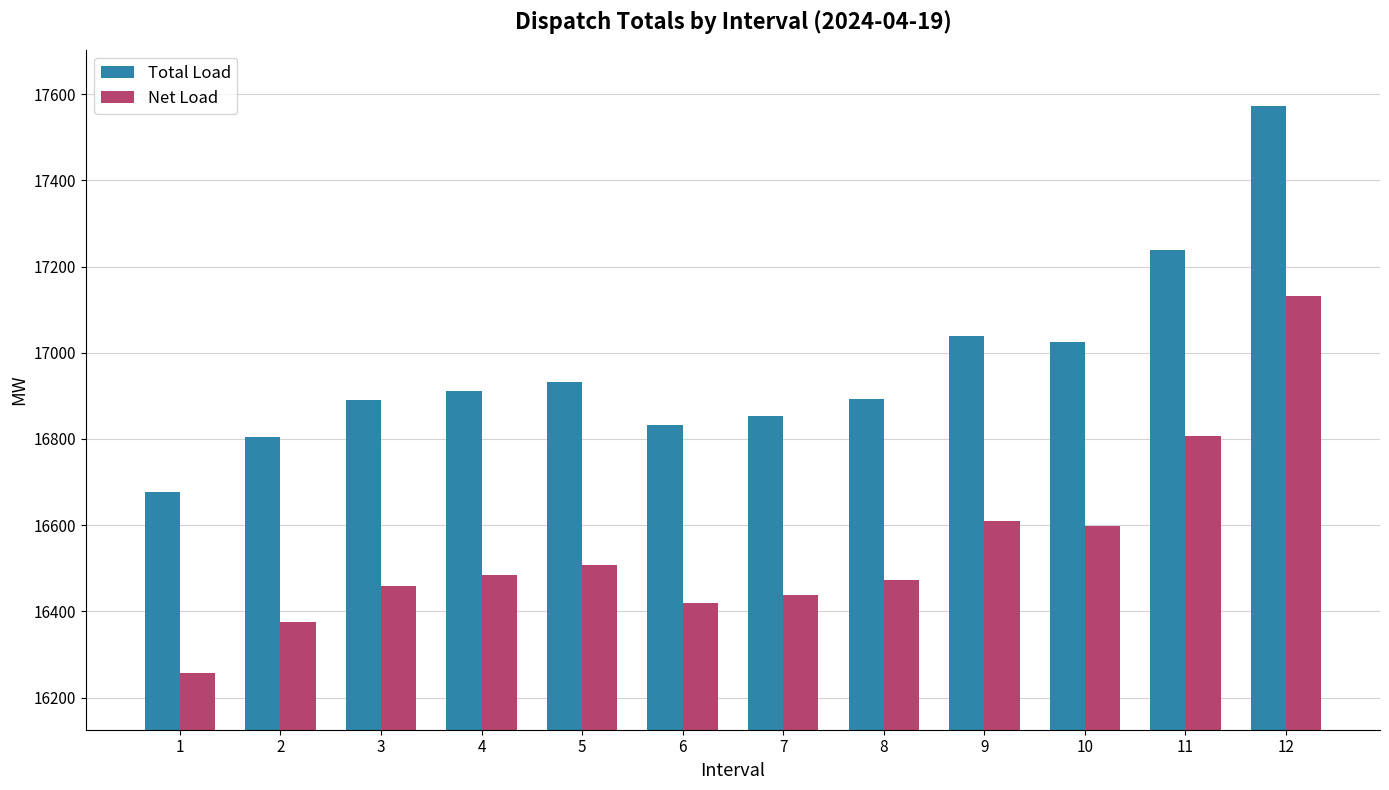

Is the value of Net Load at 6 greater than the value of Total Load at 8?

No